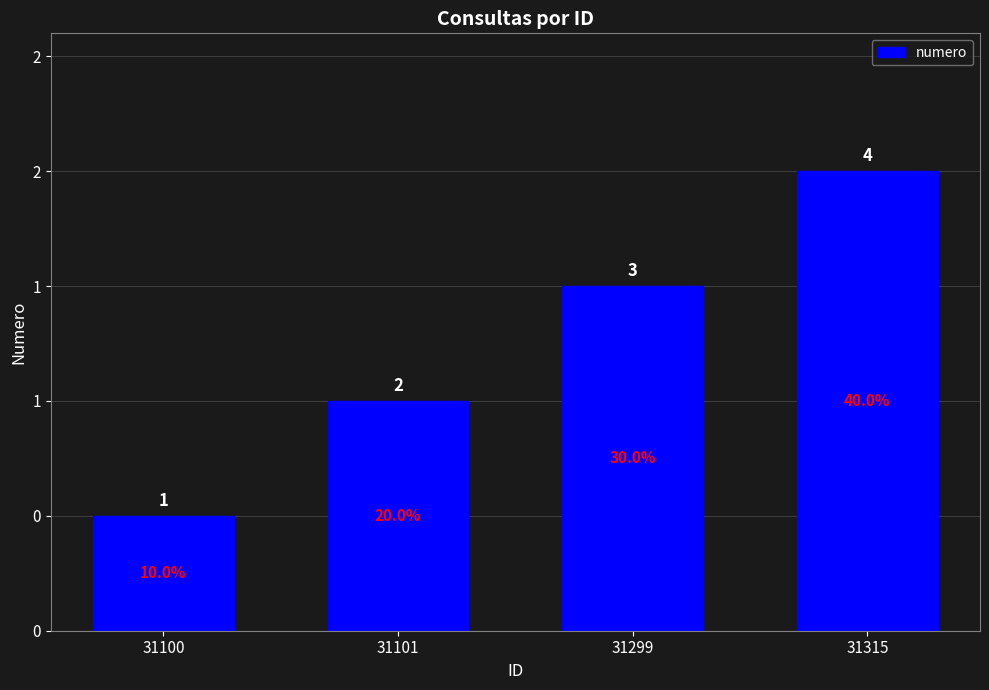

What is the value of the 2nd bar from the left?

2